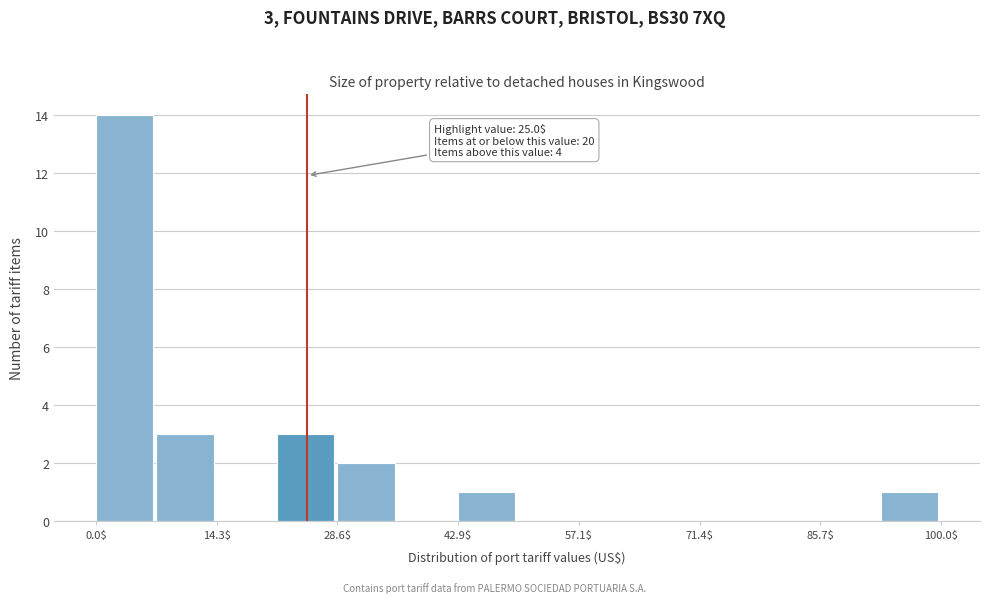

Read against the x-axis, roughly where is the centre of the tallest bar?

4